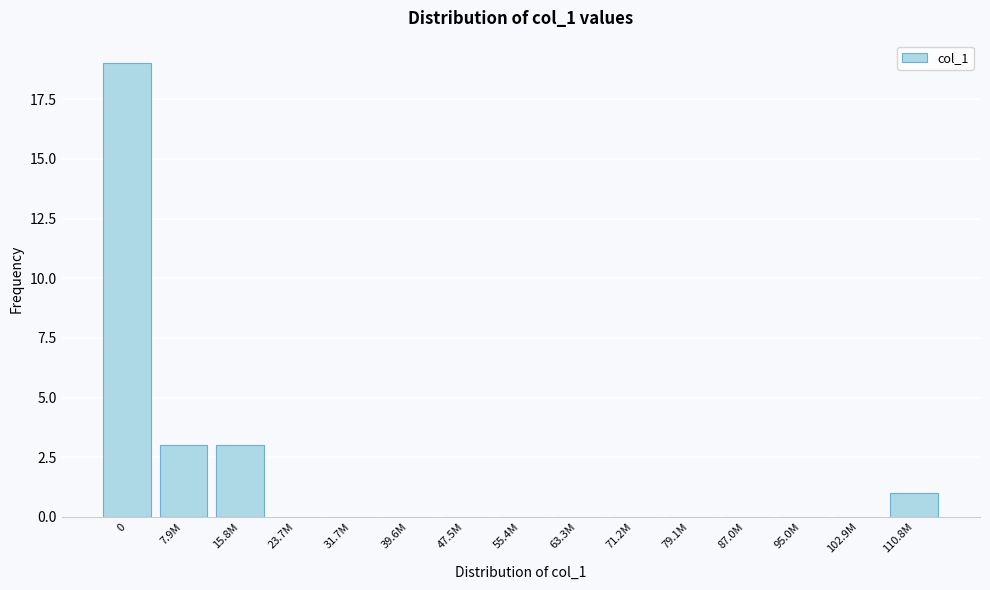

Reading left to right, list all the values displayed in this chart.

0=19	7.9M=3	15.8M=3	23.7M=0	31.7M=0	39.6M=0	47.5M=0	55.4M=0	63.3M=0	71.2M=0	79.1M=0	87.0M=0	95.0M=0	102.9M=0	110.8M=1